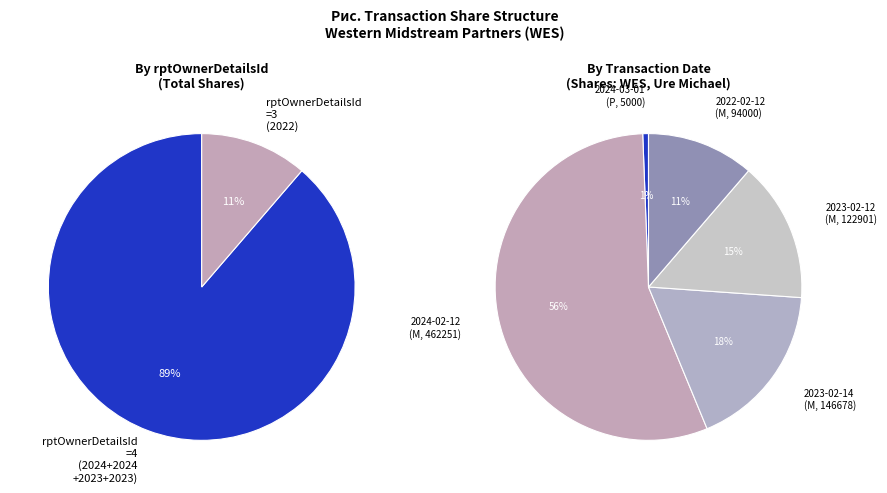

How many segments does this pie chart have?

5